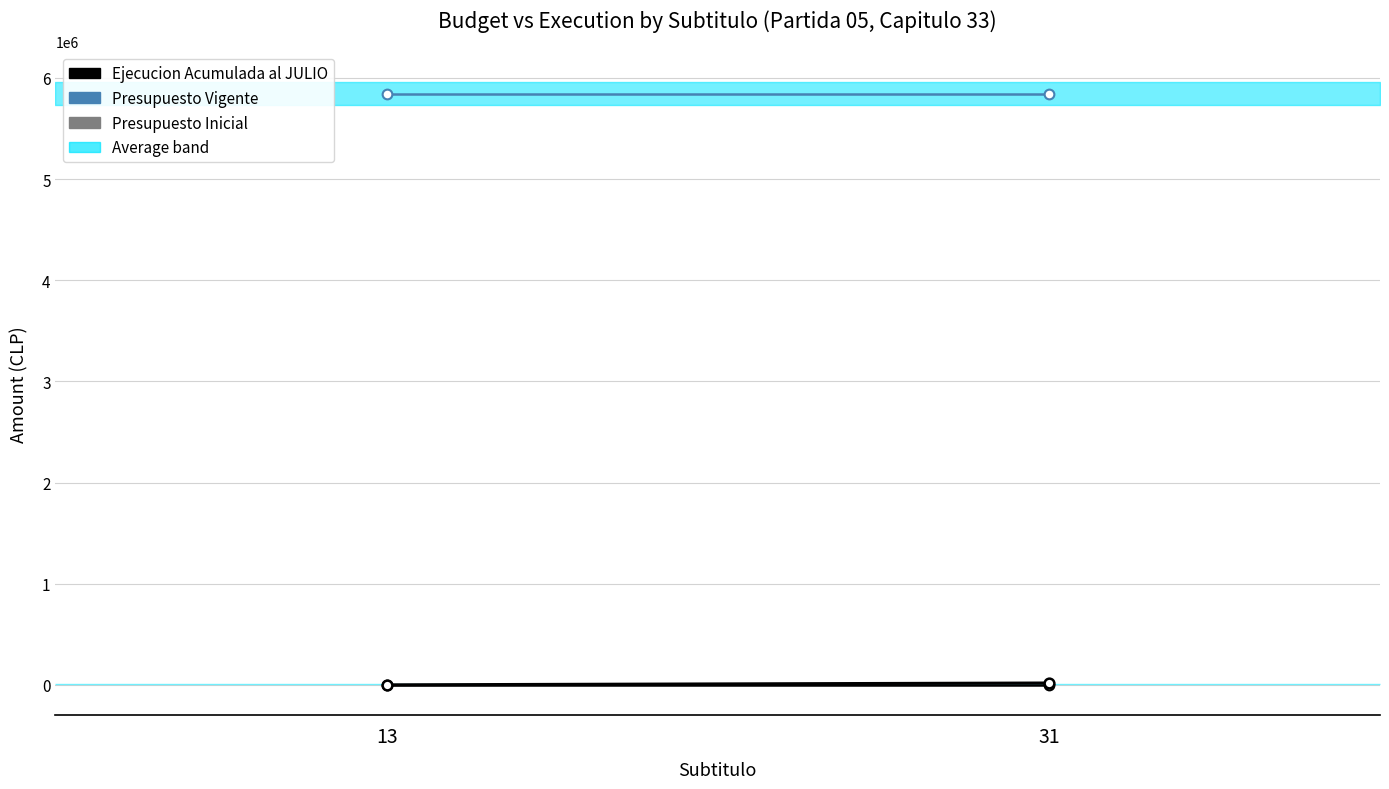

Reading left to right, extract all data points from this chart.

Presupuesto Inicial: 13=0	31=0
Presupuesto Vigente: 13=5845183	31=5845183
Ejecucion Acumulada al JULIO: 13=0	31=18209